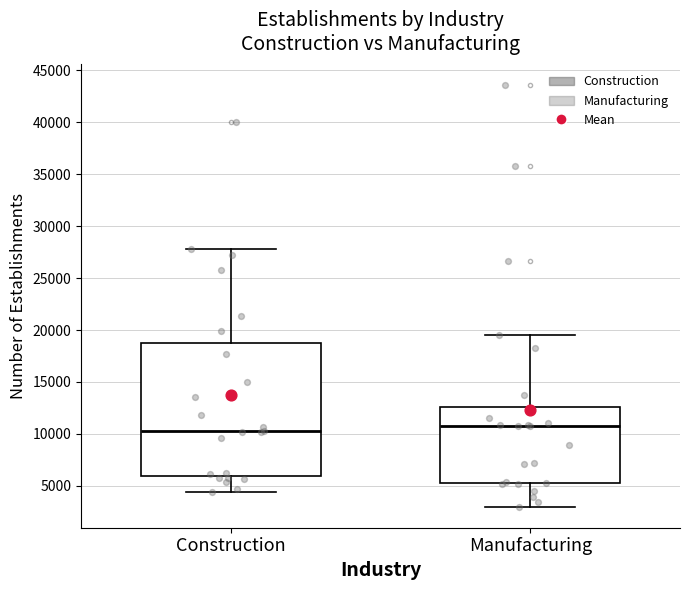

Reading left to right, read every box against the y-axis: the position of its median line, the range the box covers, and the ends of its whiskers. The values are not printed on the chart, so give them approximately, as read against the axis.

Construction: median 10500, box 6000 to 19000, whiskers 4500 to 28000
Manufacturing: median 11000, box 5500 to 12500, whiskers 3000 to 19500